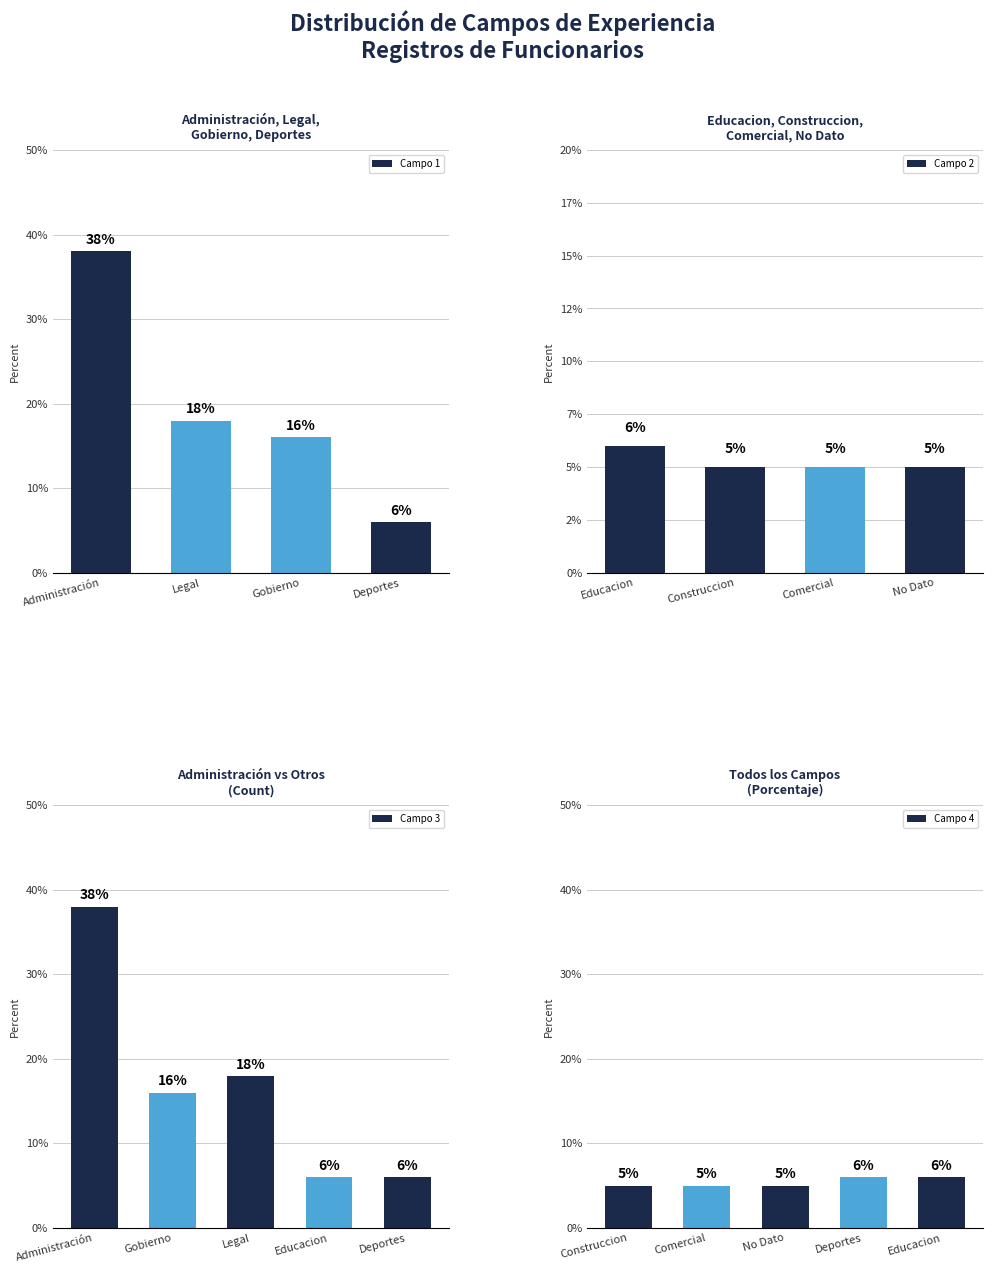

What is the difference between the second highest and minimum values in the Campo 1 series?

12